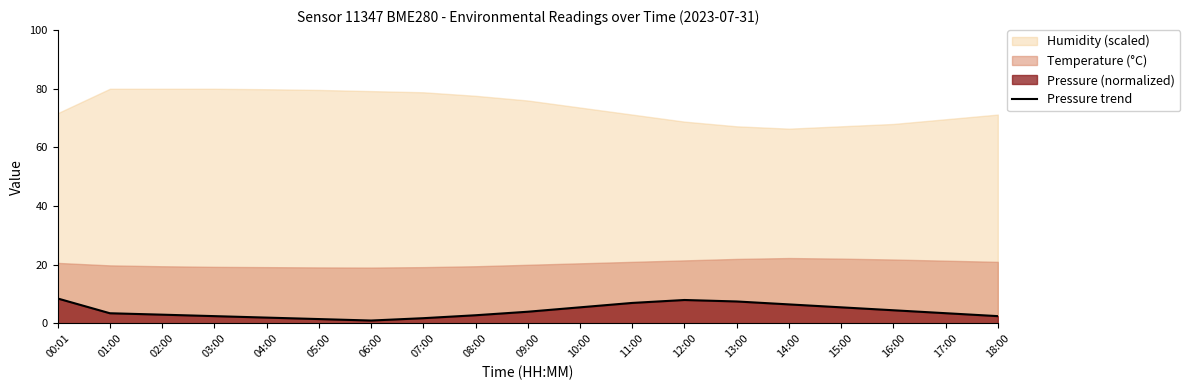

Which category has the highest value across all series?

00:01